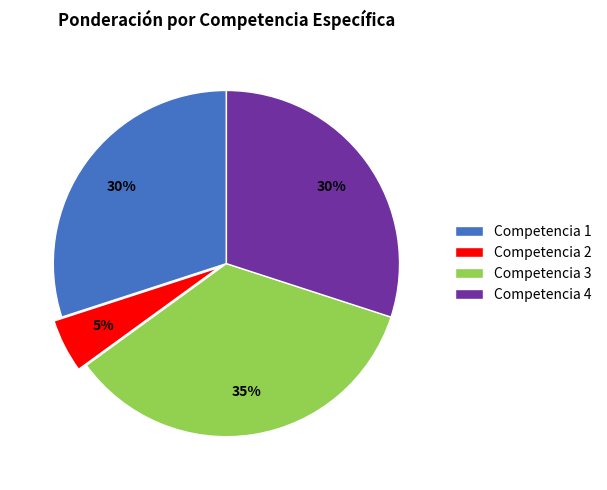

To the nearest percent, what is the average slice percentage?

25%